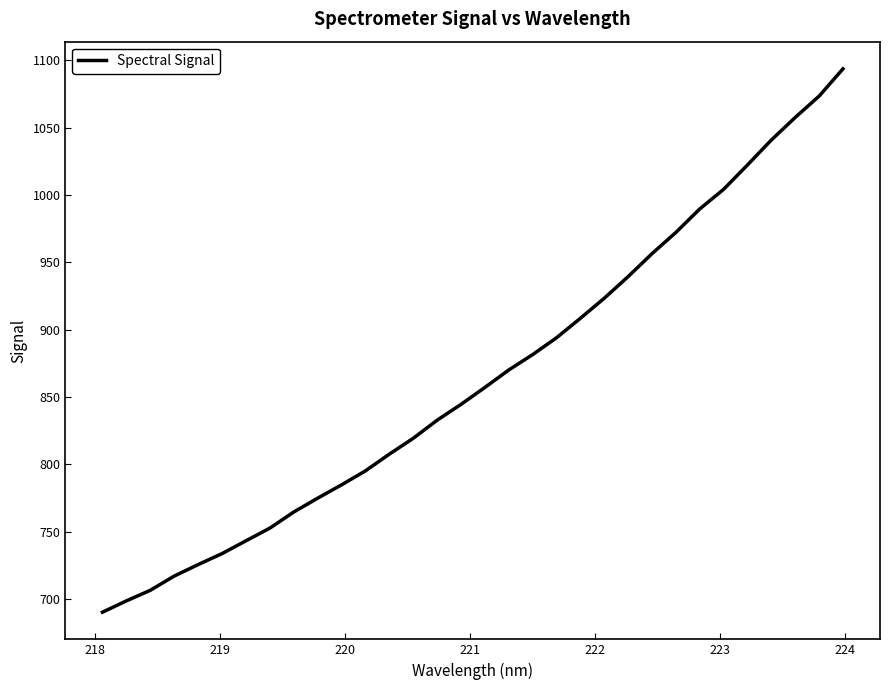

What is the greatest value displayed?

1093.7